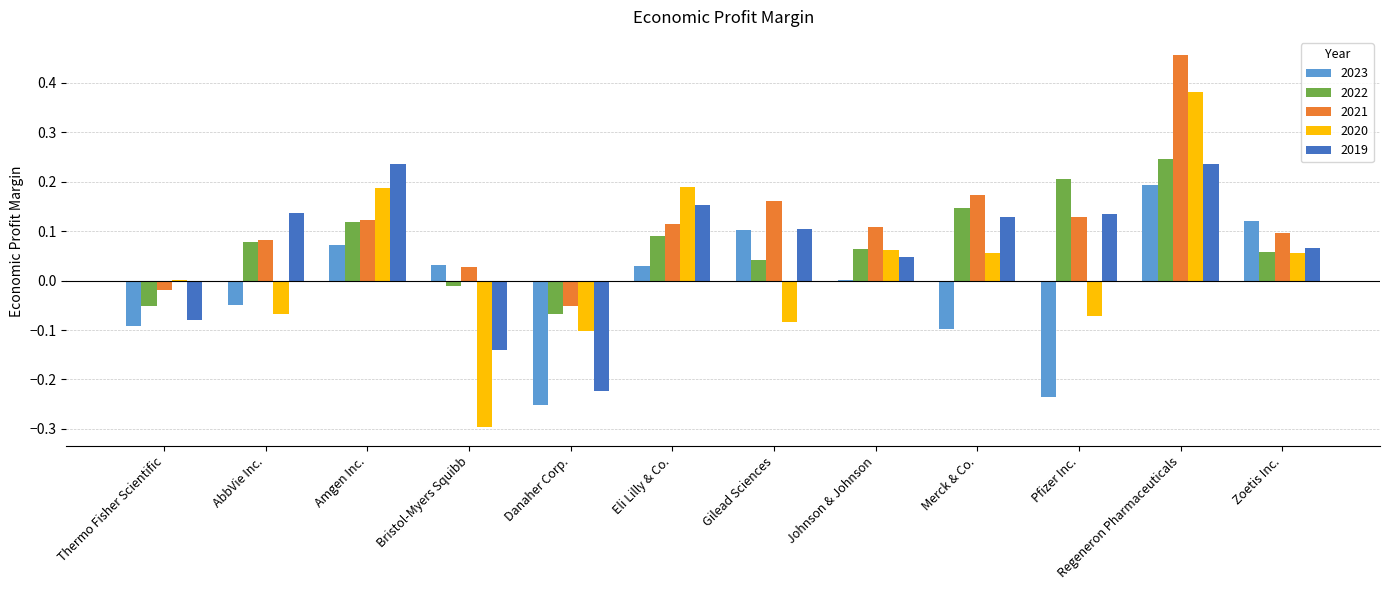

What is the sum of all 2020 values?

0.3